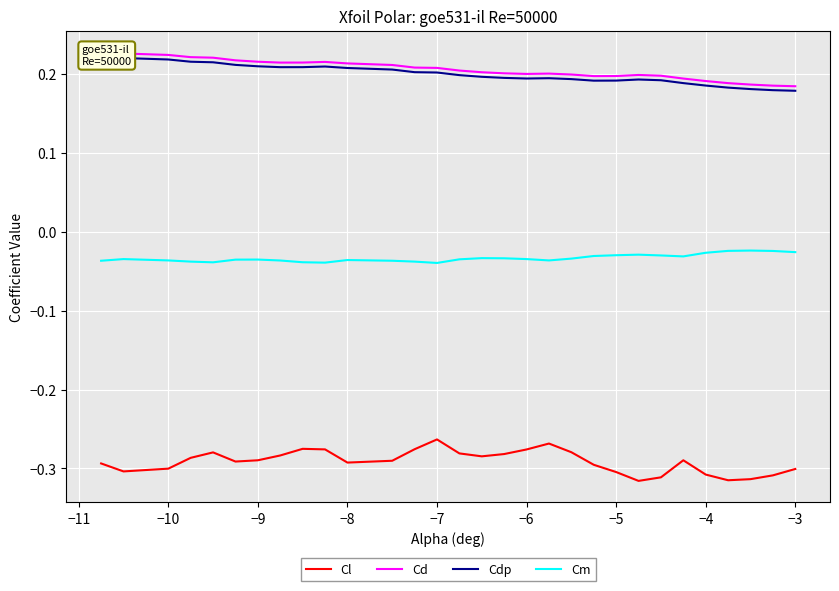

What is the value of the Cdp point at the 21st from the left?

0.2